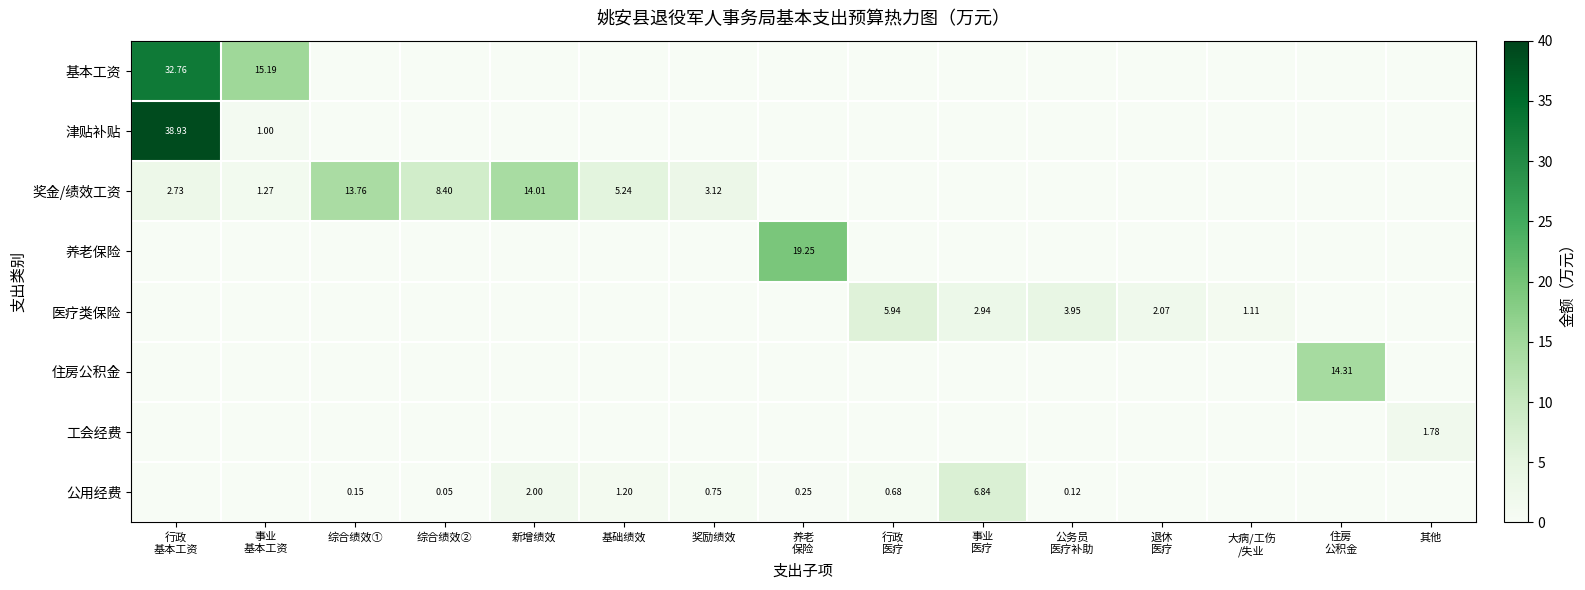

How many series are shown in this chart?

8